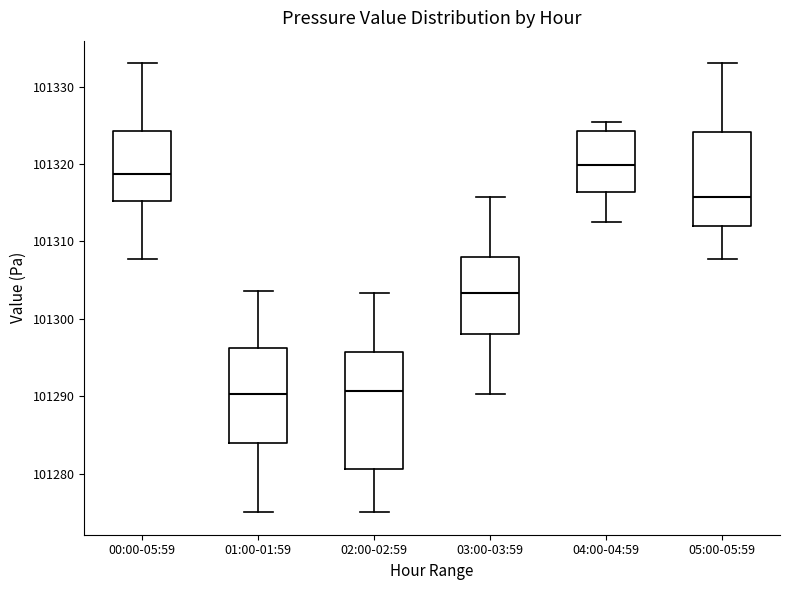

Reading left to right, read every box against the y-axis: the position of its median line, the range the box covers, and the ends of its whiskers. The values are not printed on the chart, so give them approximately, as read against the axis.

00:00-05:59: median 101319, box 101315 to 101324, whiskers 101308 to 101333
01:00-01:59: median 101290, box 101284 to 101296, whiskers 101275 to 101304
02:00-02:59: median 101291, box 101281 to 101296, whiskers 101275 to 101303
03:00-03:59: median 101303, box 101298 to 101308, whiskers 101290 to 101316
04:00-04:59: median 101320, box 101316 to 101324, whiskers 101313 to 101325
05:00-05:59: median 101316, box 101312 to 101324, whiskers 101308 to 101333